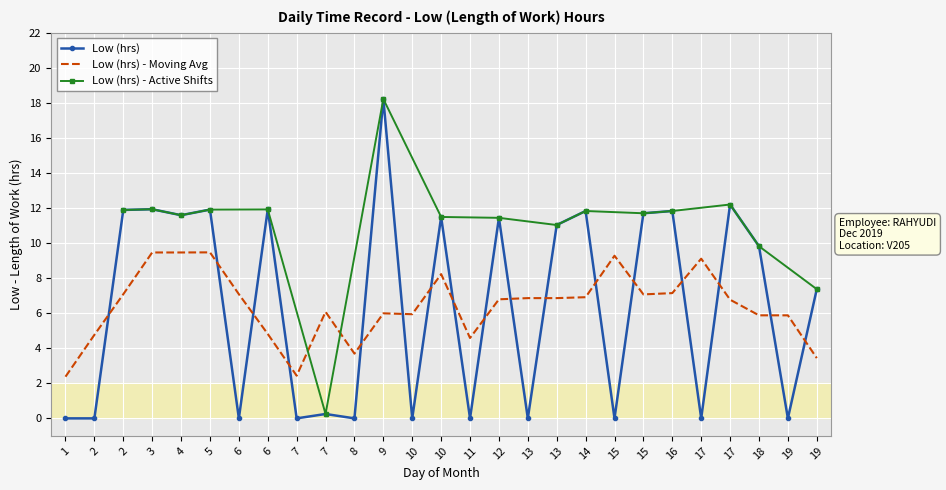

True or false: the data has more than 0 interior local peaks.

True